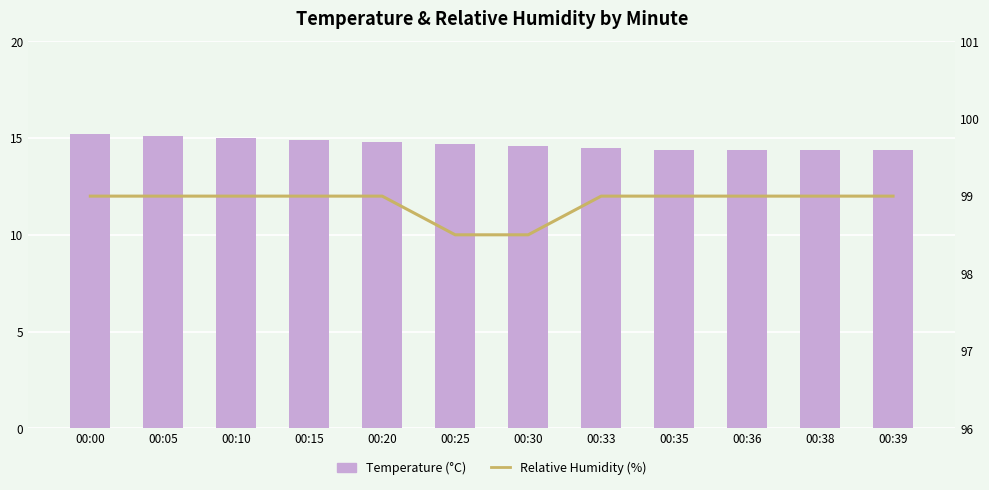

Which label corresponds to the smallest value in the chart?

00:35